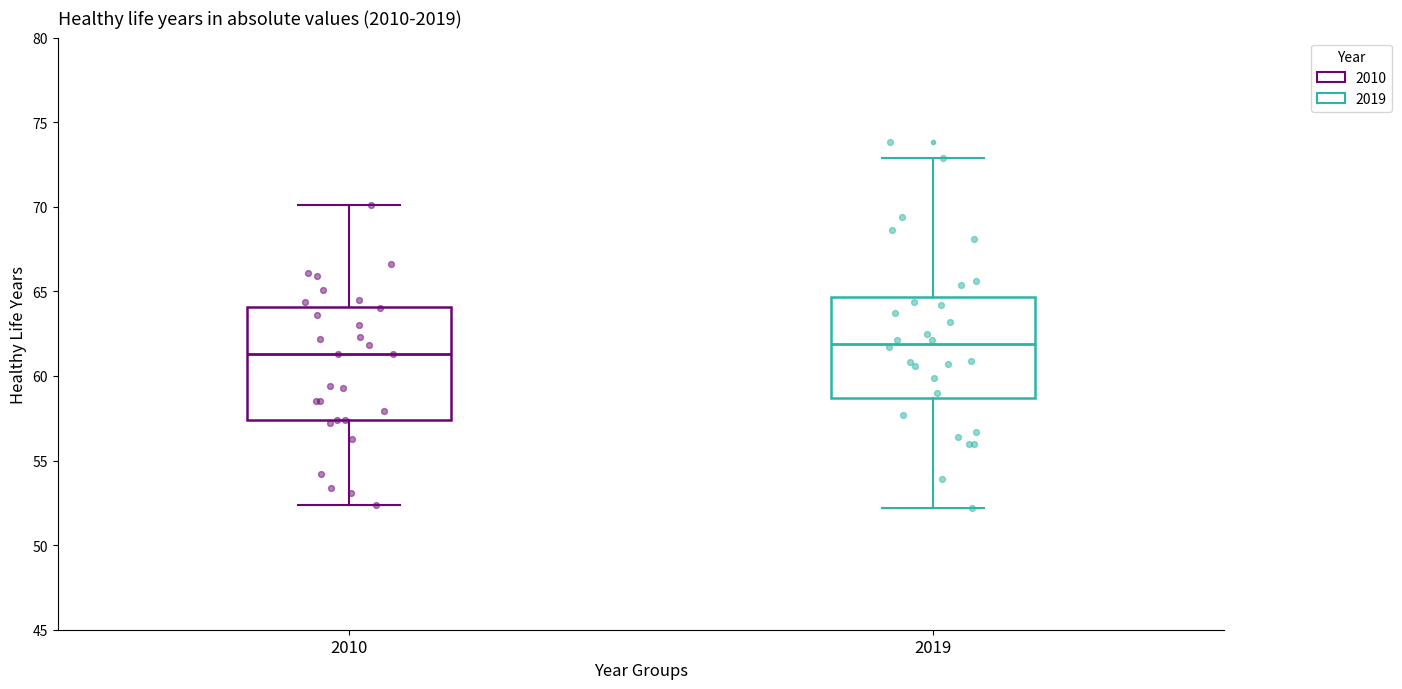

Comparing the boxes themselves (not the whiskers), which one is the tallest?

2010